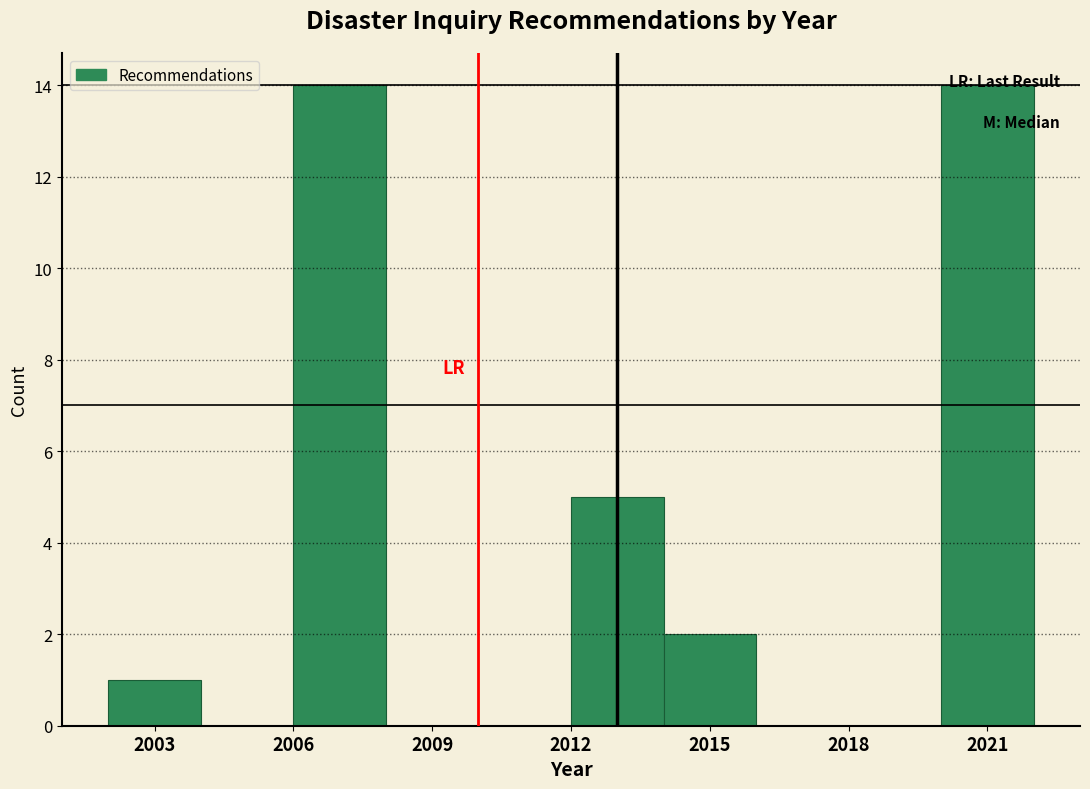

Reading left to right, list every bar in this chart as the range it spans on the x-axis followed by its height. The values are not printed on the chart, so give them approximately, as read against the axis.

2002 to 2004: 1
2004 to 2006: 0
2006 to 2008: 14
2008 to 2010: 0
2010 to 2012: 0
2012 to 2014: 5
2014 to 2016: 2
2016 to 2018: 0
2018 to 2020: 0
2020 to 2022: 14